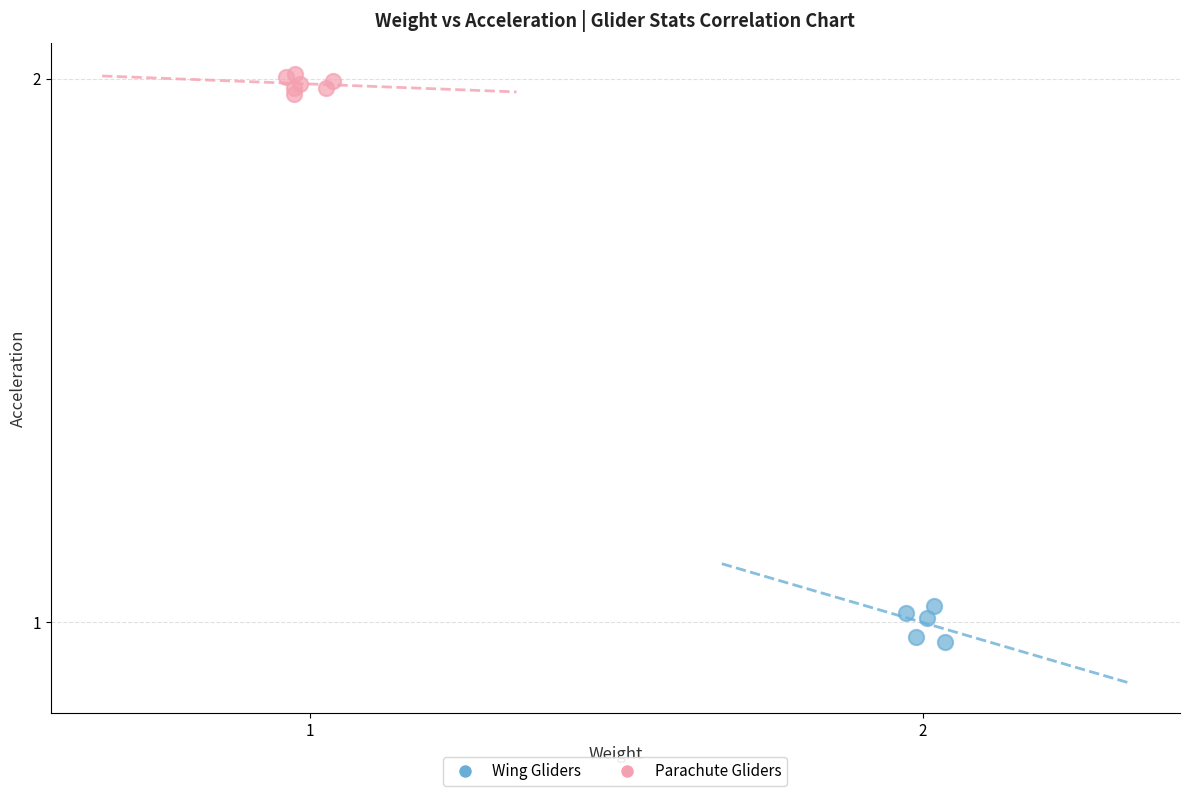

Which series reaches the minimum Y coordinate?

Wing Gliders